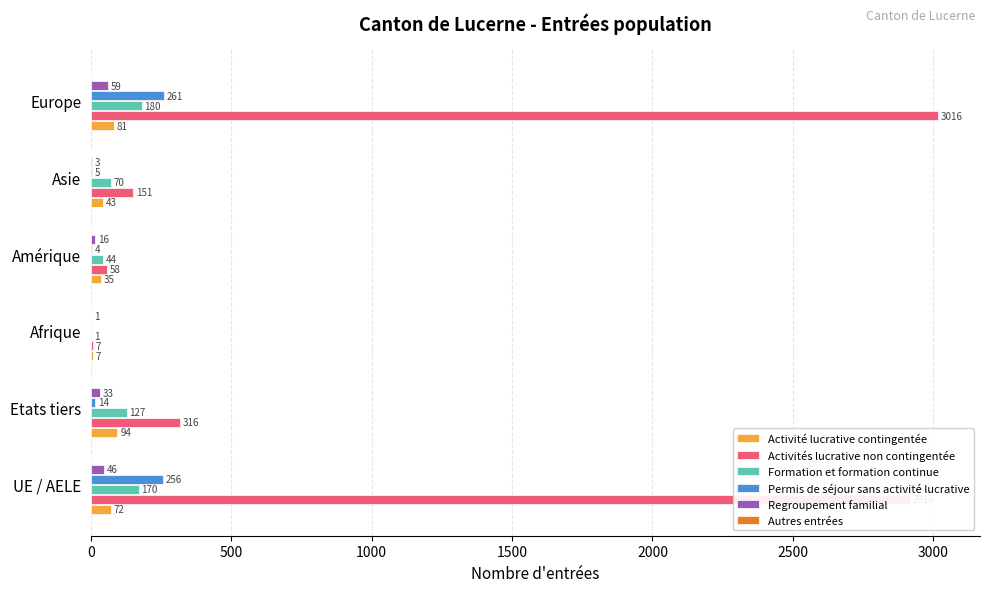

The value of Formation et formation continue at Europe is 180. True or false?

True